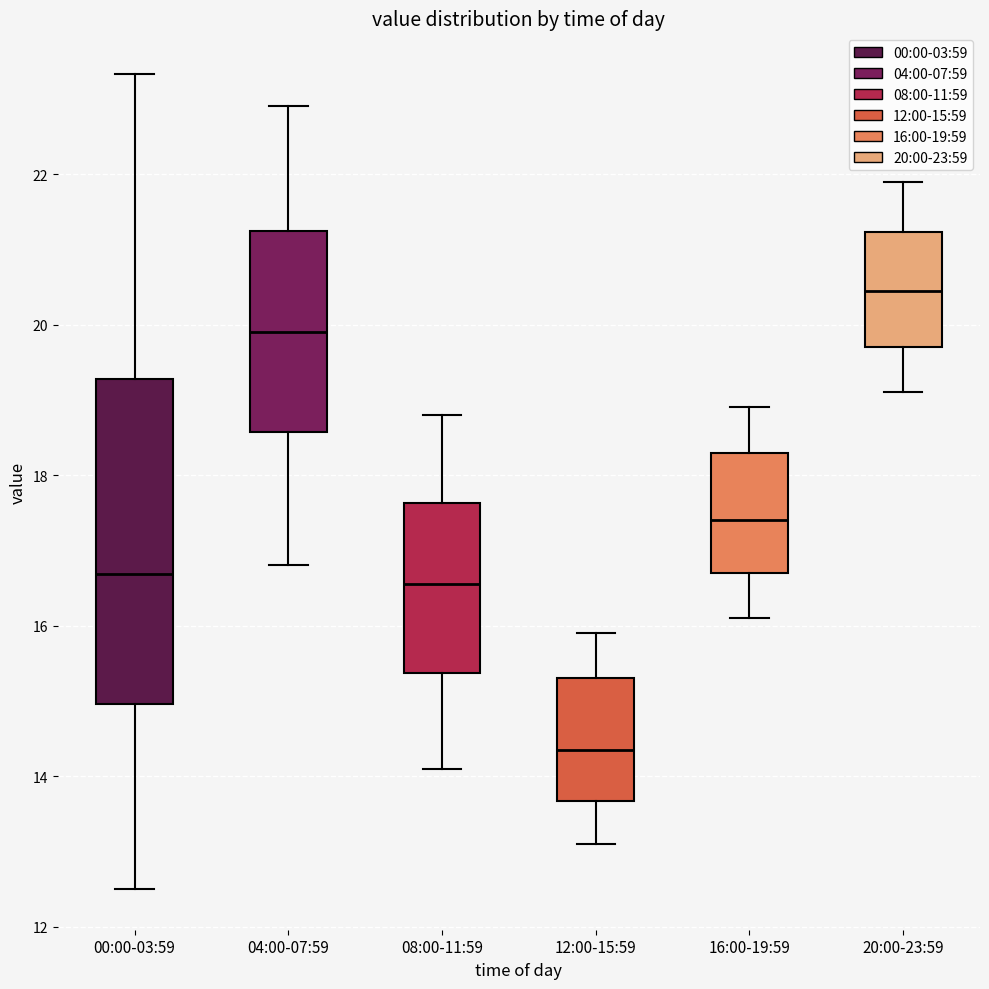

Which box is the tallest, from its lower edge to its upper edge?

00:00-03:59